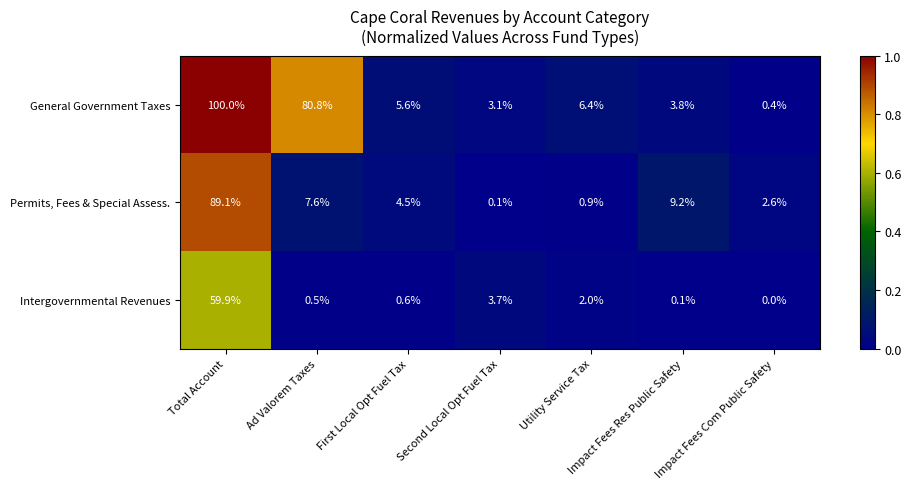

Count the number of data series in this chart.

3